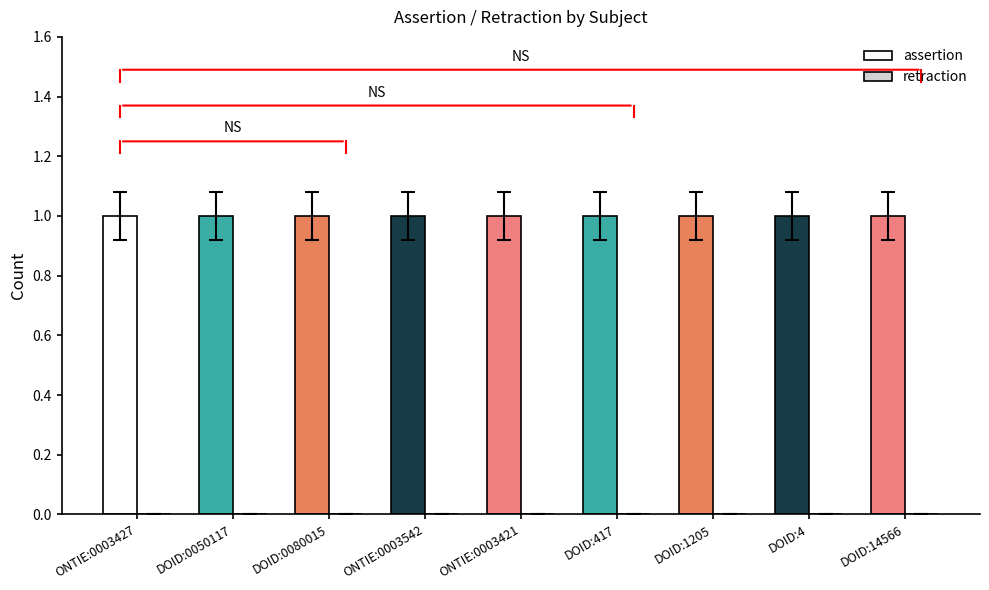

List the series in order of their peak value, lowest first.

retraction, assertion